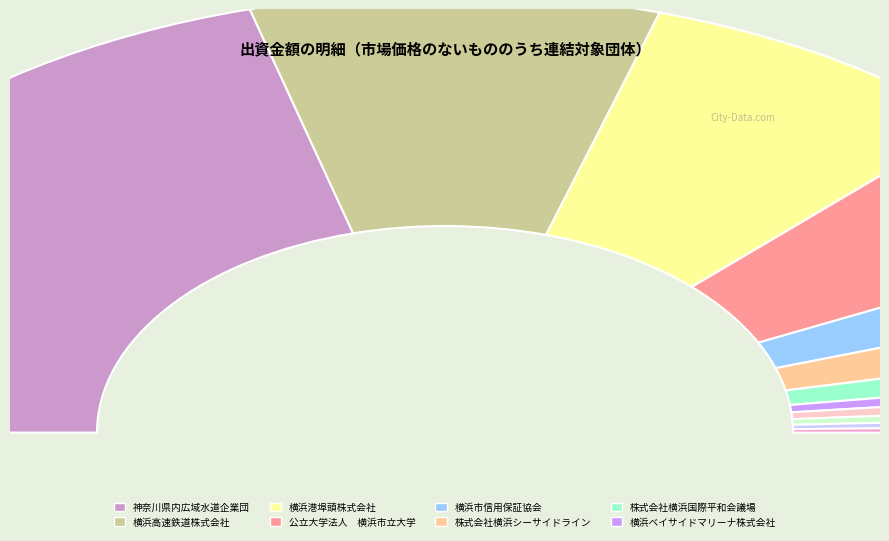

Which category has the biggest portion of the pie?

神奈川県内広域水道企業団